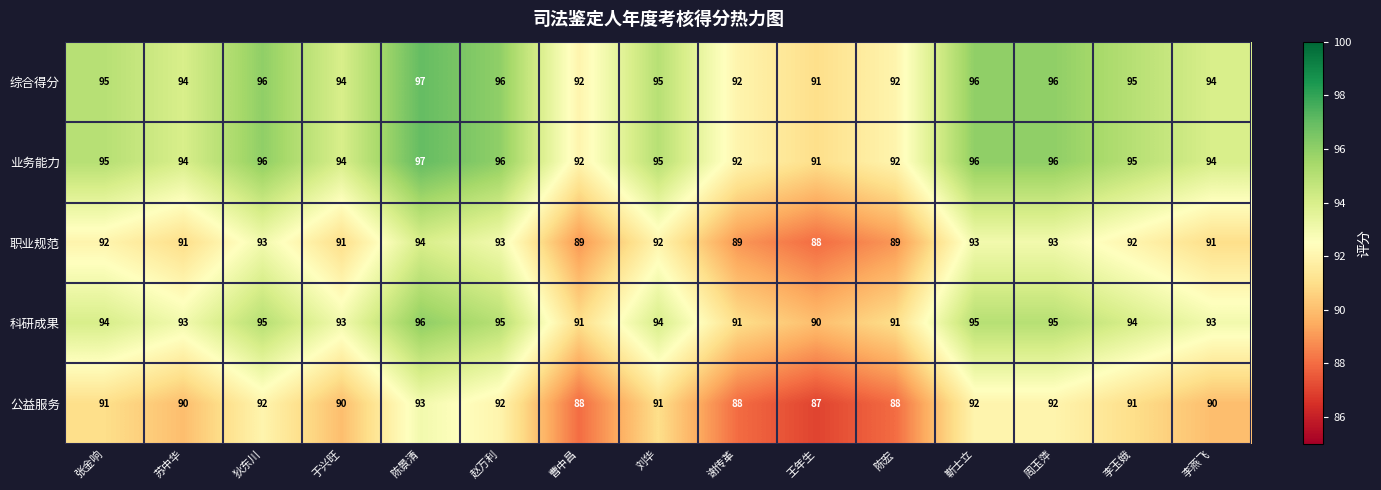

What is the spread (max minus min) of values at 刘华?

4